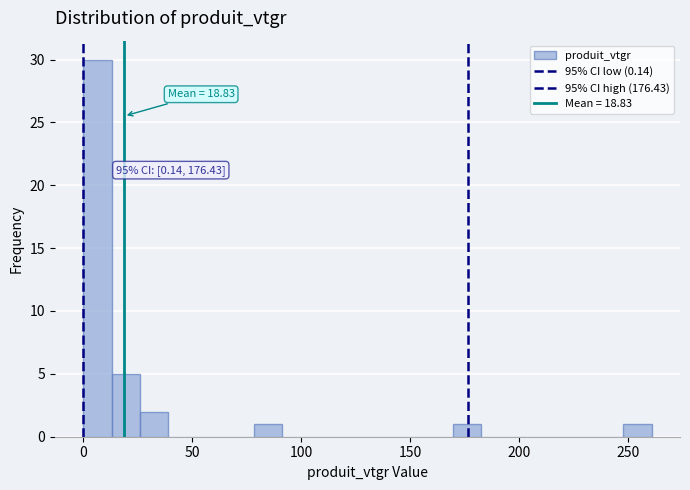

Read against the x-axis, roughly where is the centre of the tallest bar?

5